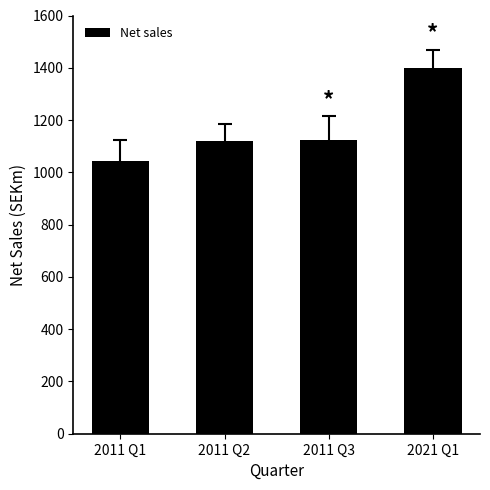

What is the difference between the values at 2011 Q2 and 2011 Q1?

77